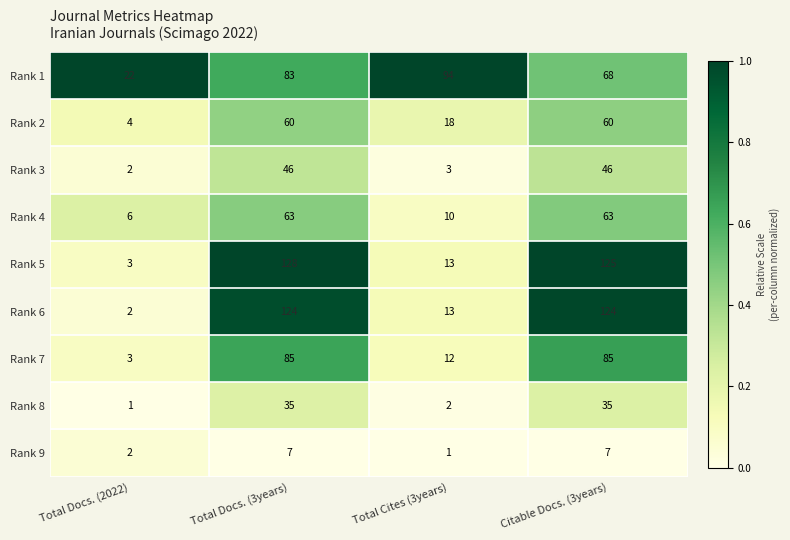

List the series in order of their peak value, highest first.

Rank 5, Rank 6, Rank 1, Rank 7, Rank 4, Rank 2, Rank 3, Rank 8, Rank 9